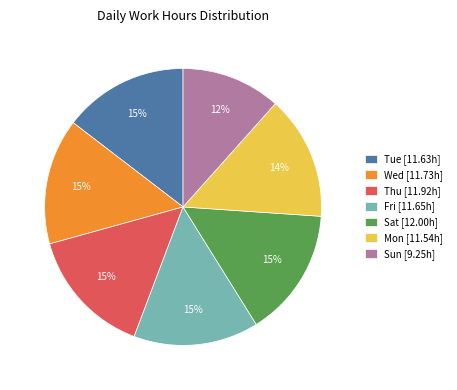

How many slices are in this pie chart?

7